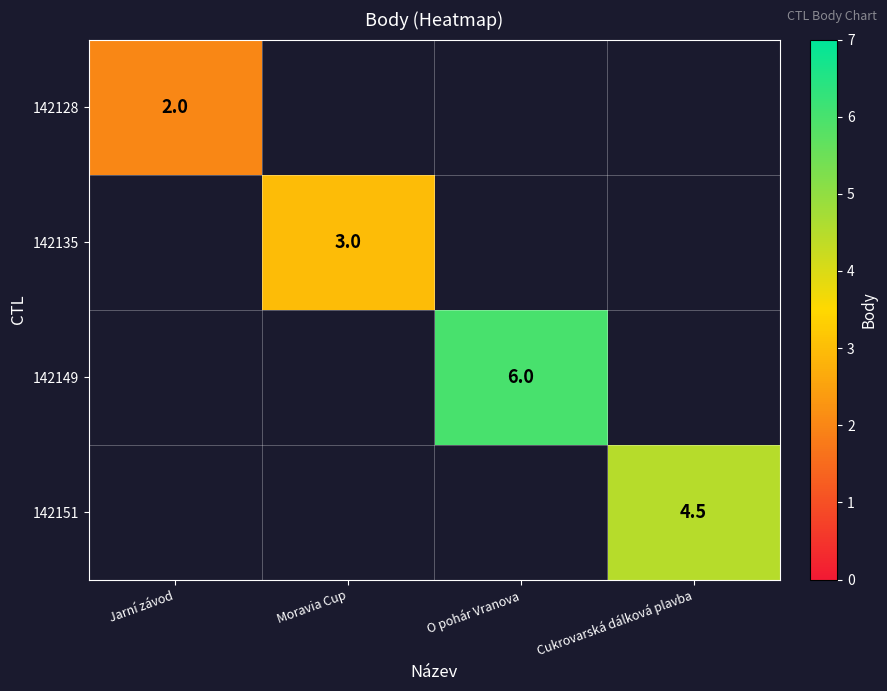

The value of 142149 at O pohár Vranova is 8.5. True or false?

False